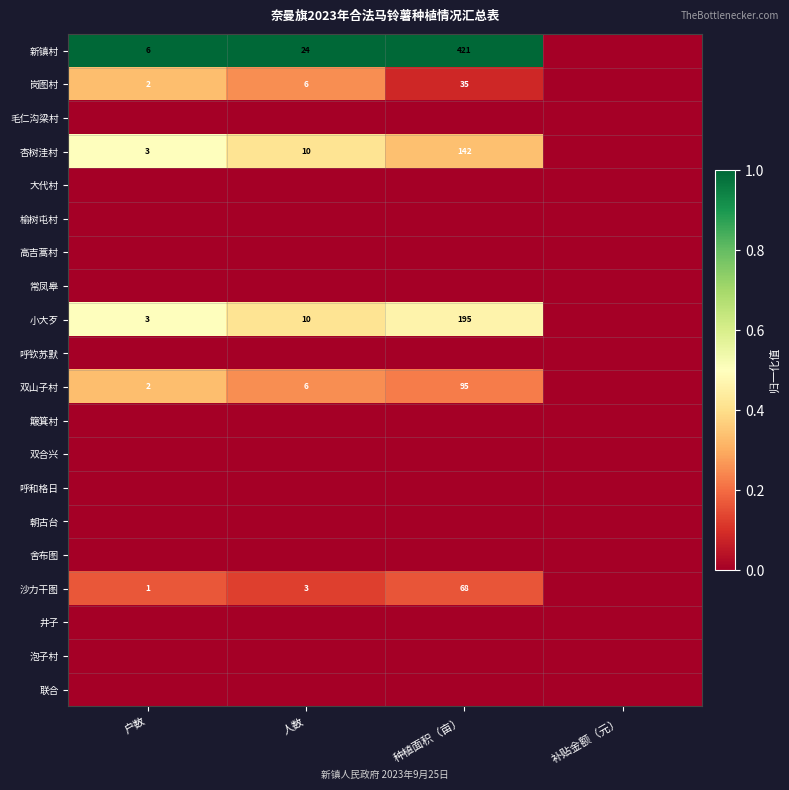

What is the sum of the 小大歹 values at 种植面积（亩） and 人数?

205